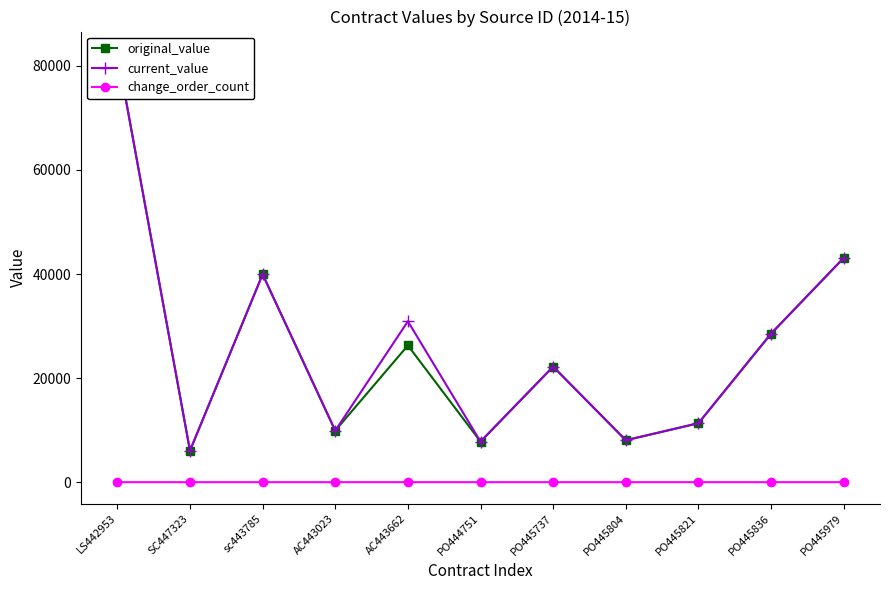

Which category has the highest value across all series?

LS442953